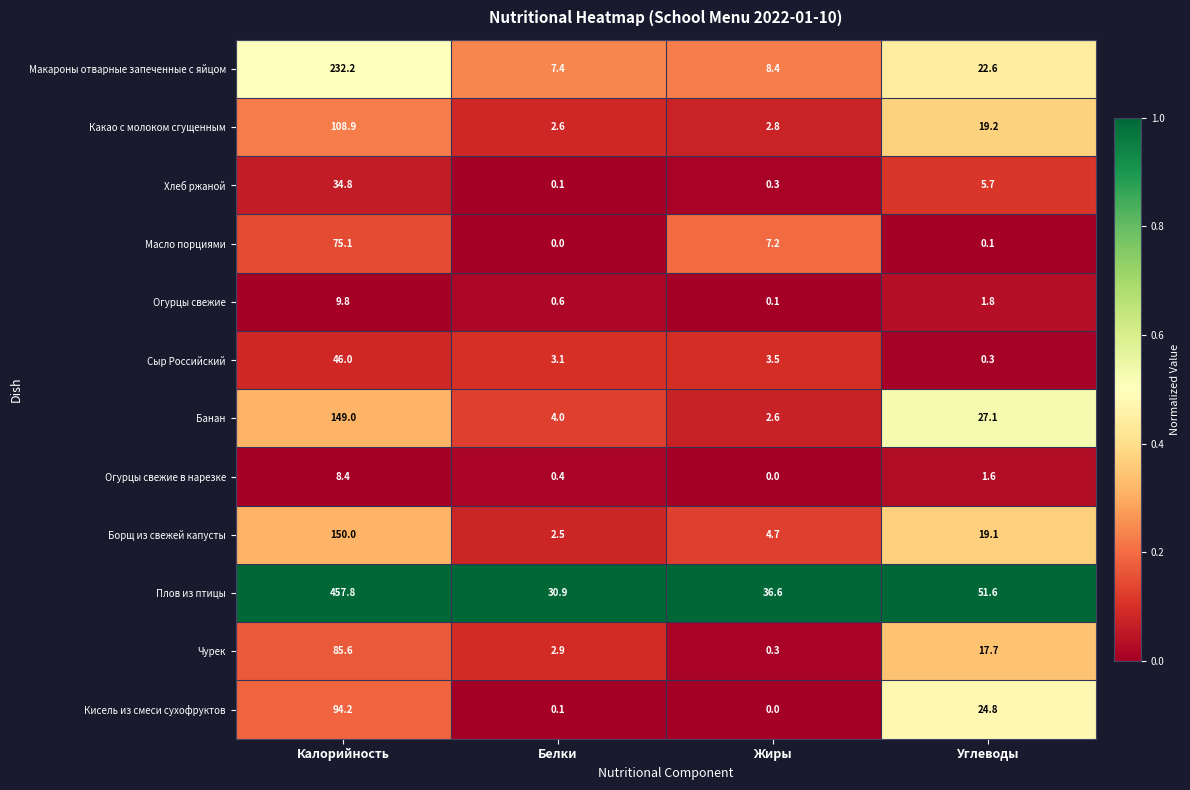

True or false: Макароны отварные запеченные с яйцом has a value of 2.5 at Жиры.

False